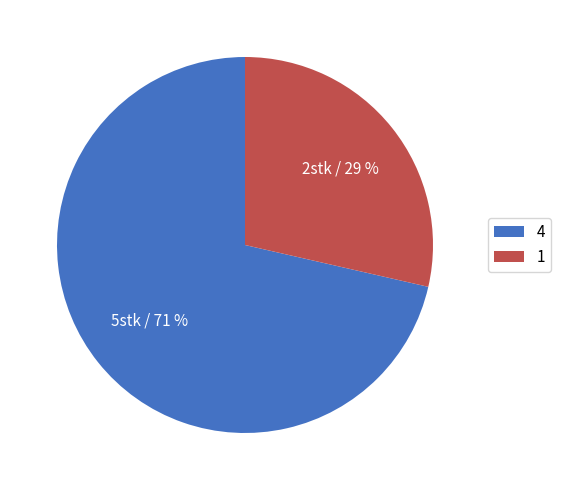

Does 1 account for over 50% of the chart?

No